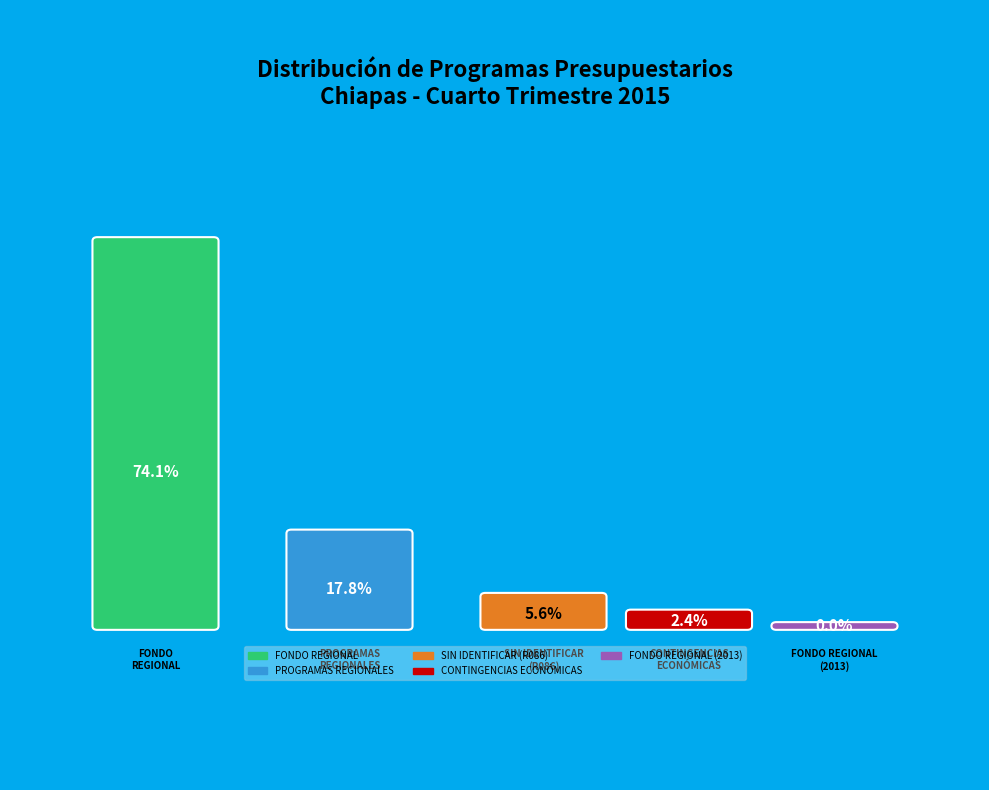

How much of the chart is everything except CONTINGENCIAS ECONÓMICAS?

97.6%